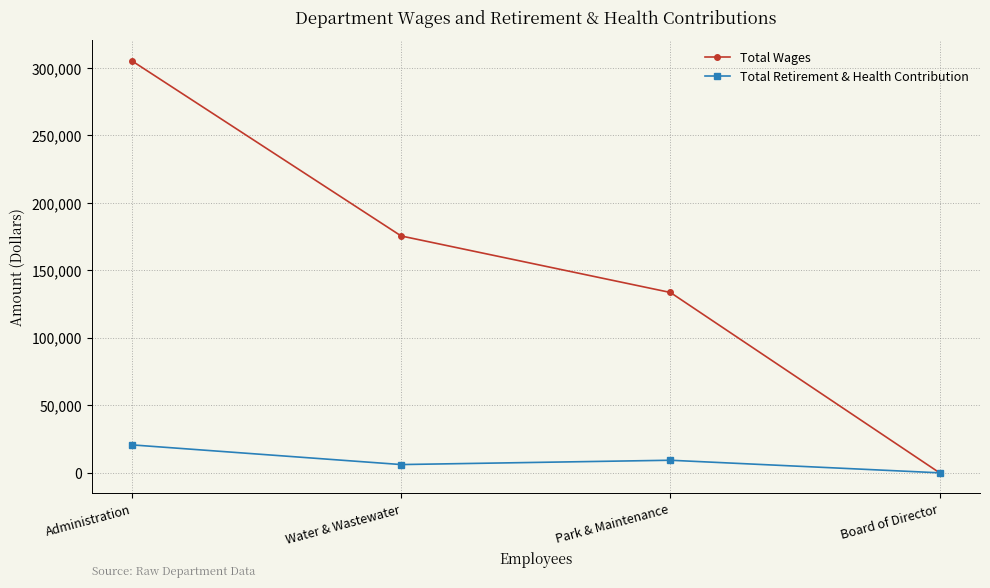

List the labels in order of Total Wages value, largest first.

Administration, Water & Wastewater, Park & Maintenance, Board of Director